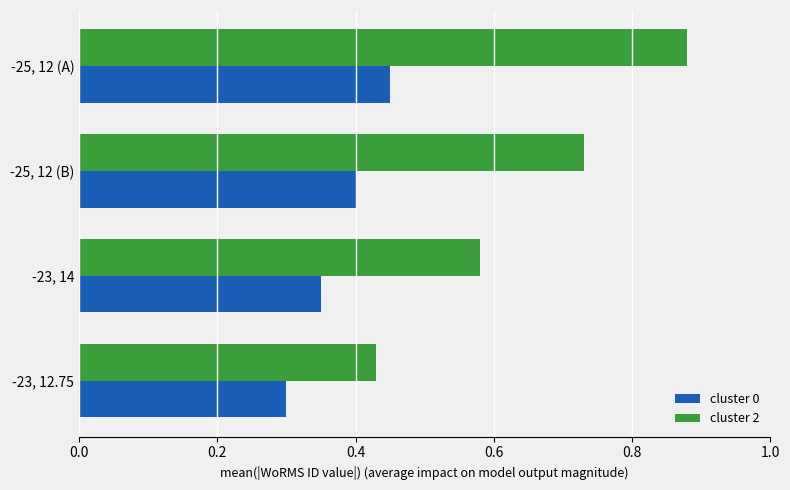

The cluster 0 series shows 0.4 at -25, 12 (B). True or false?

True